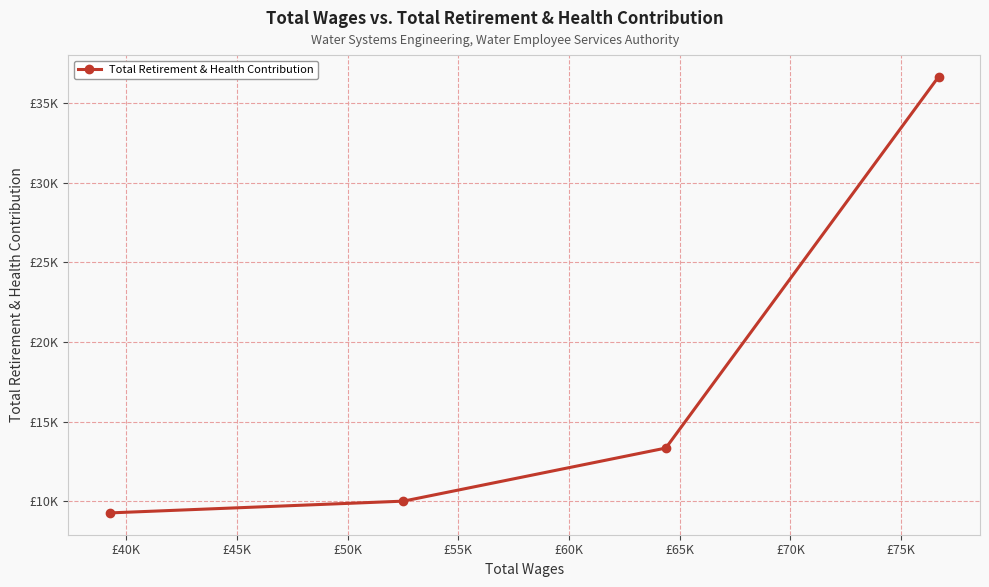

Does the chart have visible grid lines?

Yes